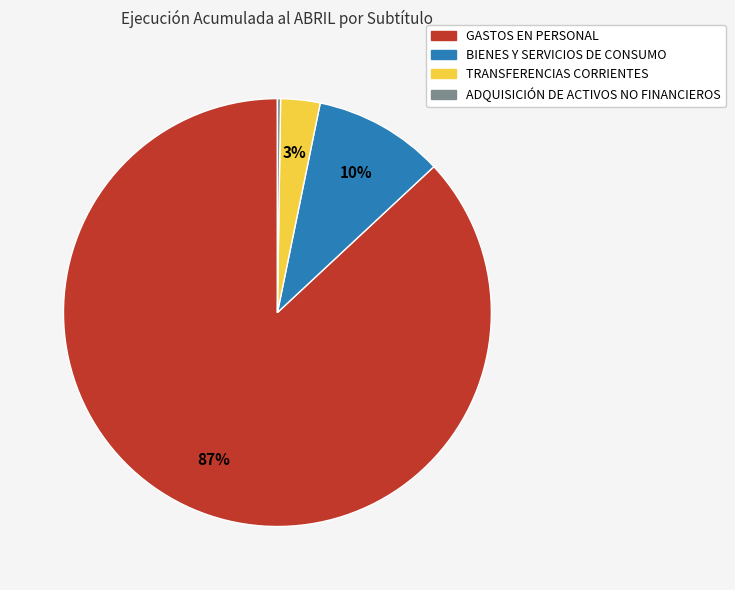

The TRANSFERENCIAS CORRIENTES slice represents 17% of the pie. True or false?

False